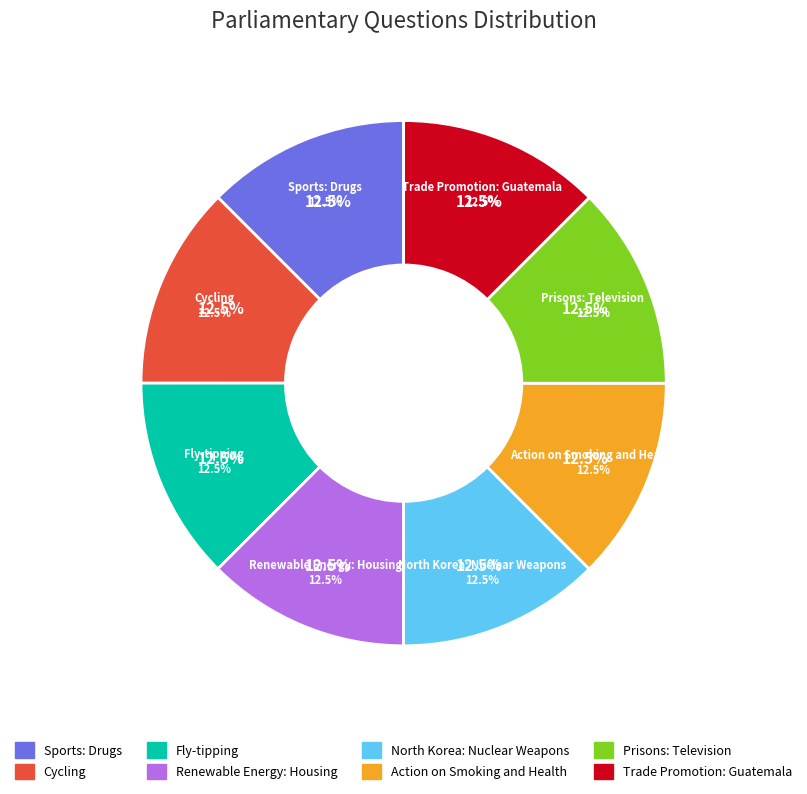

What percentage is the Cycling slice, to the nearest percent?

12%